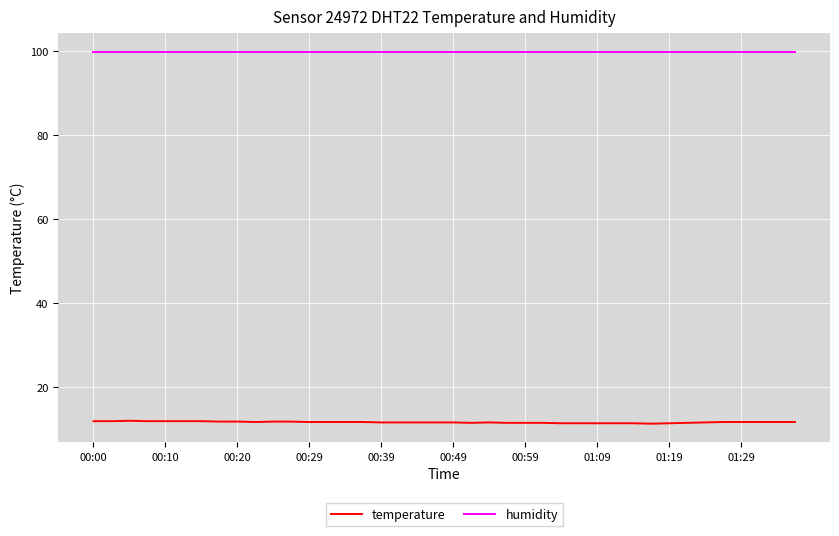

True or false: humidity and temperature cross at least once.

False